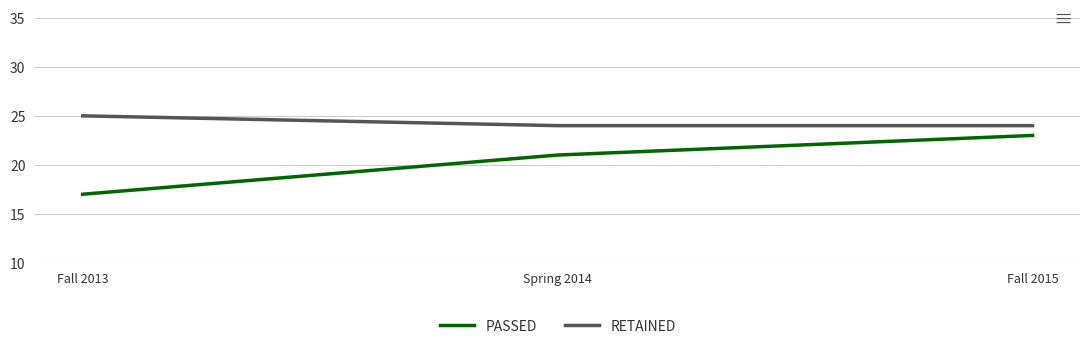

The RETAINED series shows 24 at Fall 2015. True or false?

True